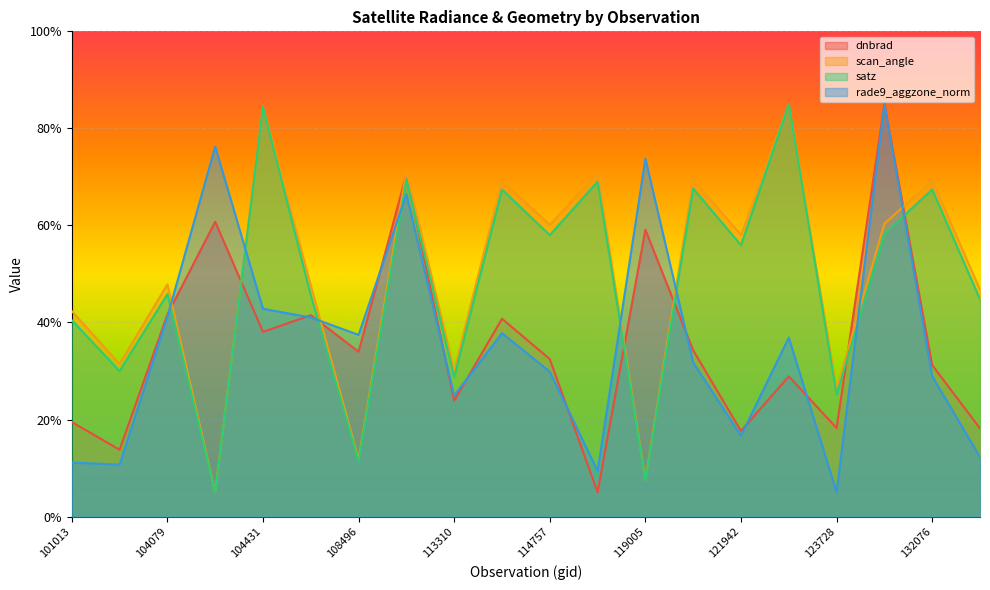

True or false: rade9_aggzone_norm has more than 2 interior local peaks.

True